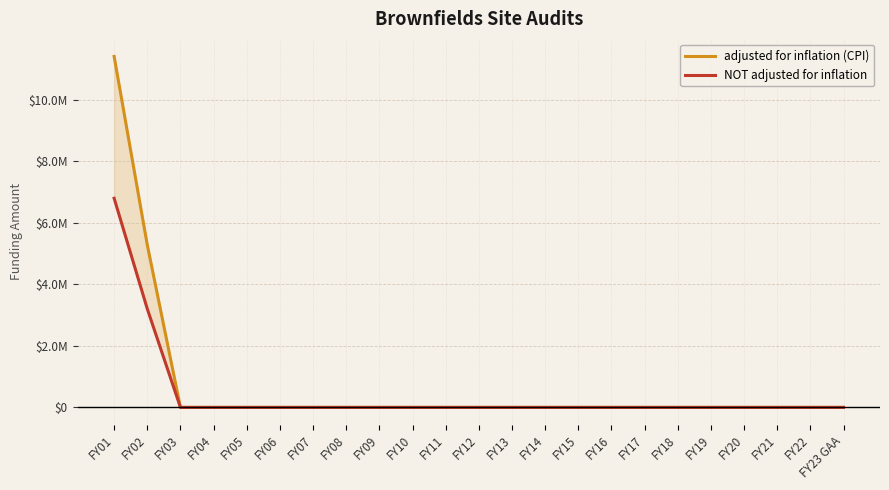

Is this an area chart (filled region under the line)?

No